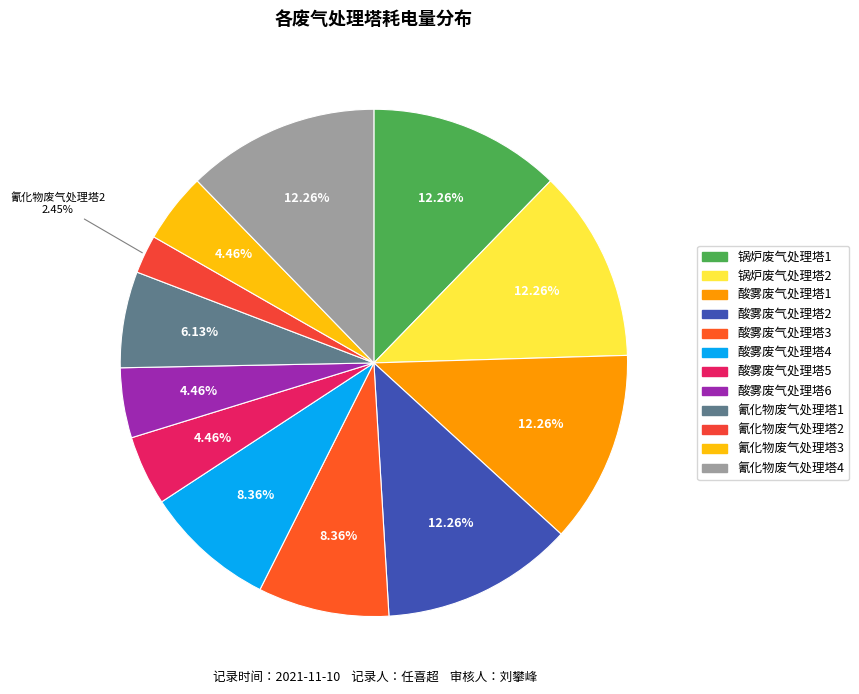

What is the change in value from 氰化物废气处理塔1 to 氰化物废气处理塔3?

-15